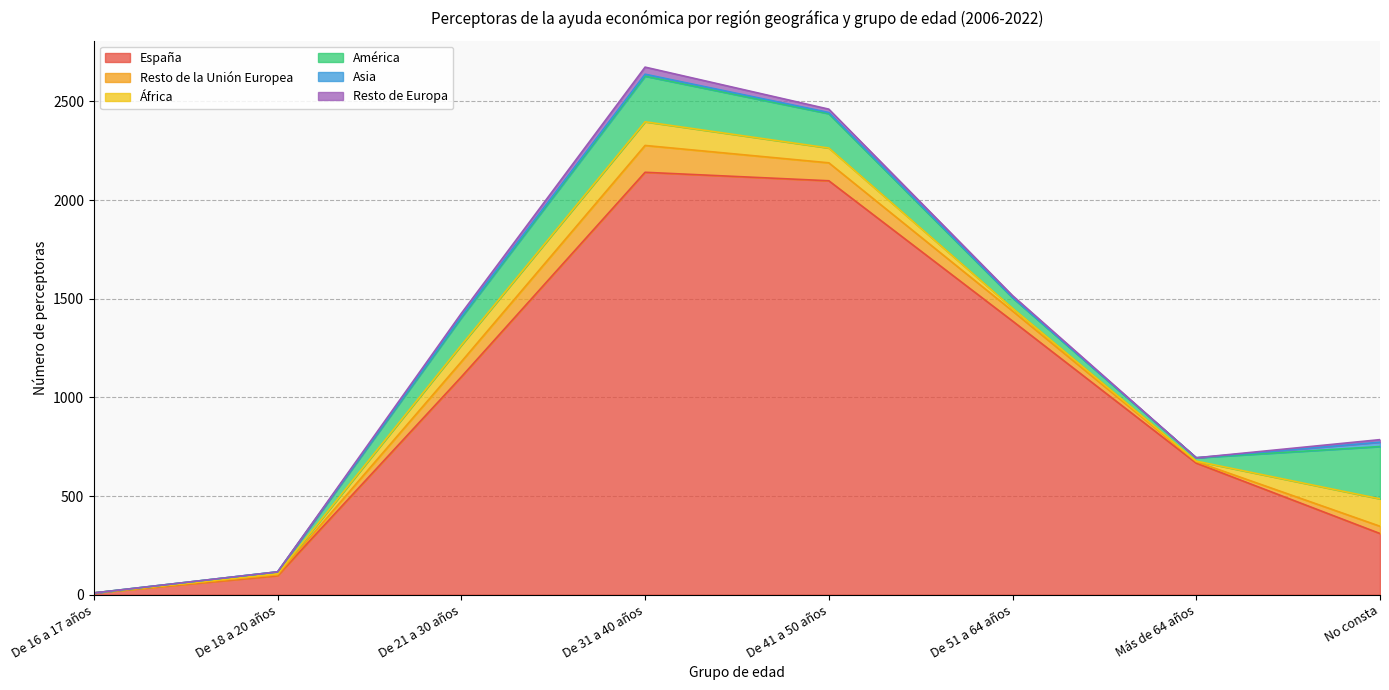

True or false: América and África intersect in this chart.

False